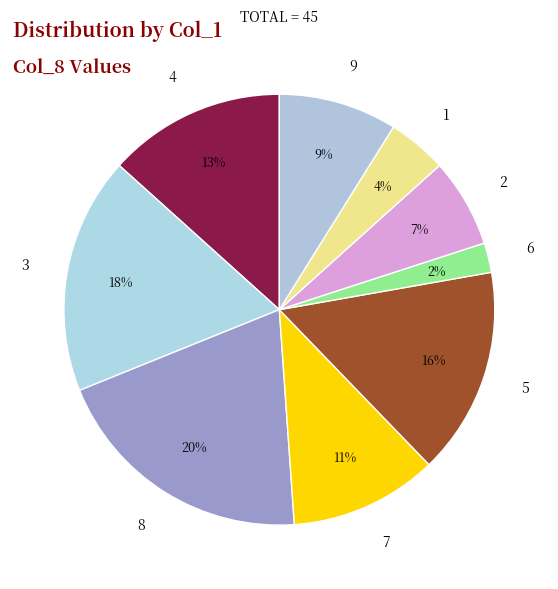

Which slice is the smallest?

6